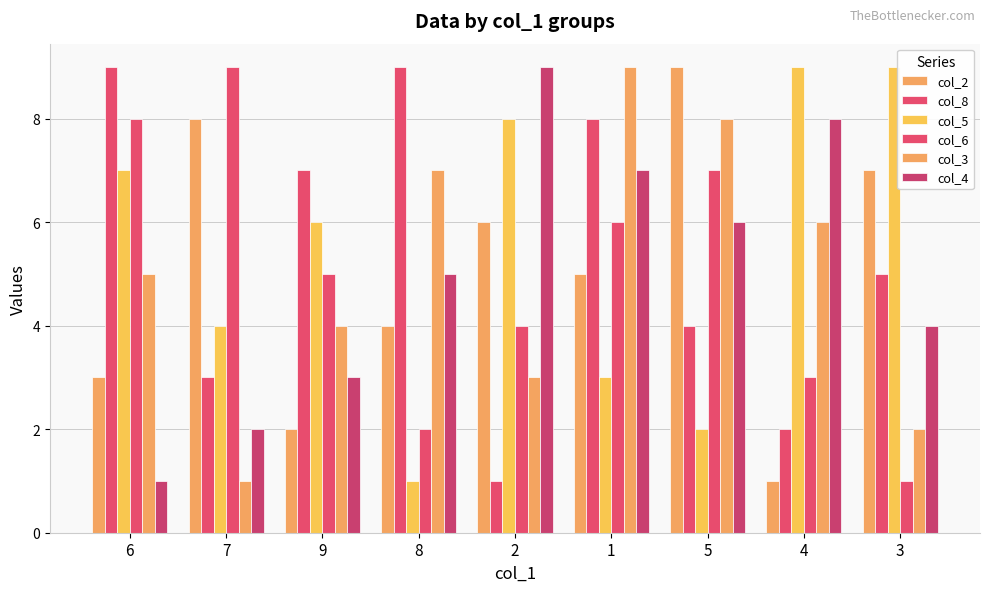

At how many categories does at least one series exceed 5?

9